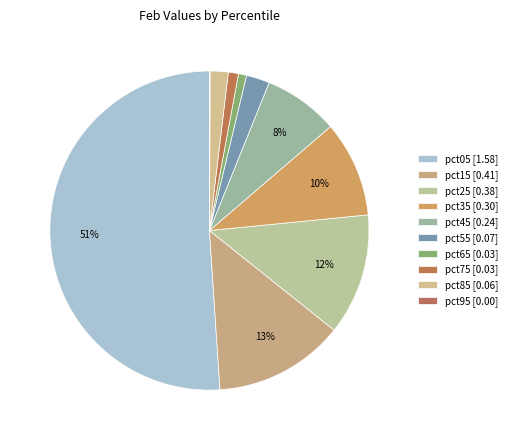

Which slice is the largest?

pct05